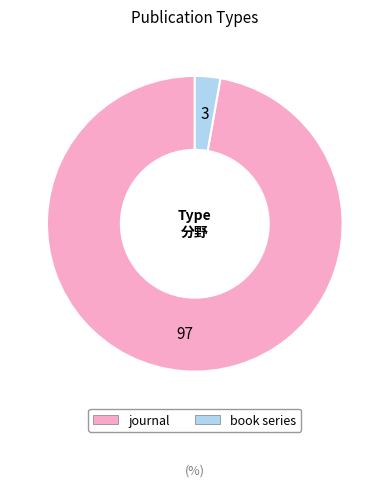

Does journal account for over 50% of the chart?

Yes